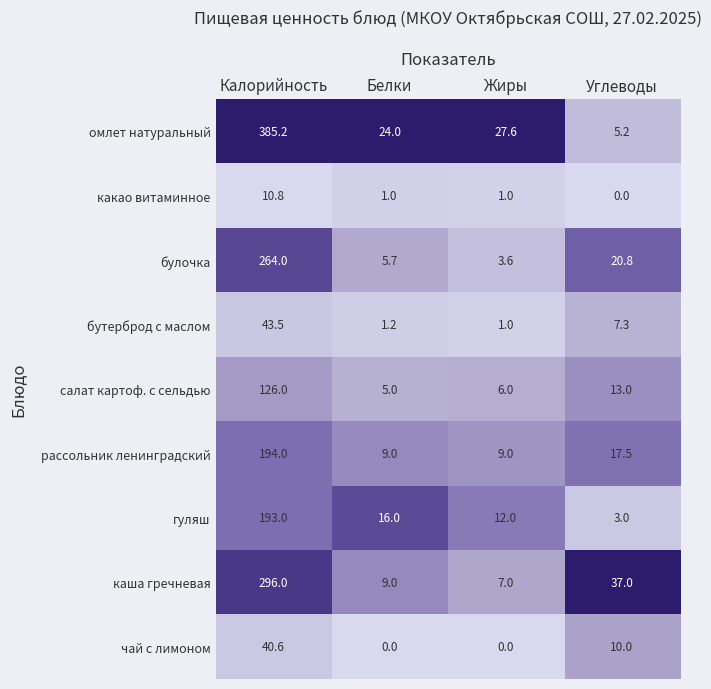

Count the number of categories in the chart.

4